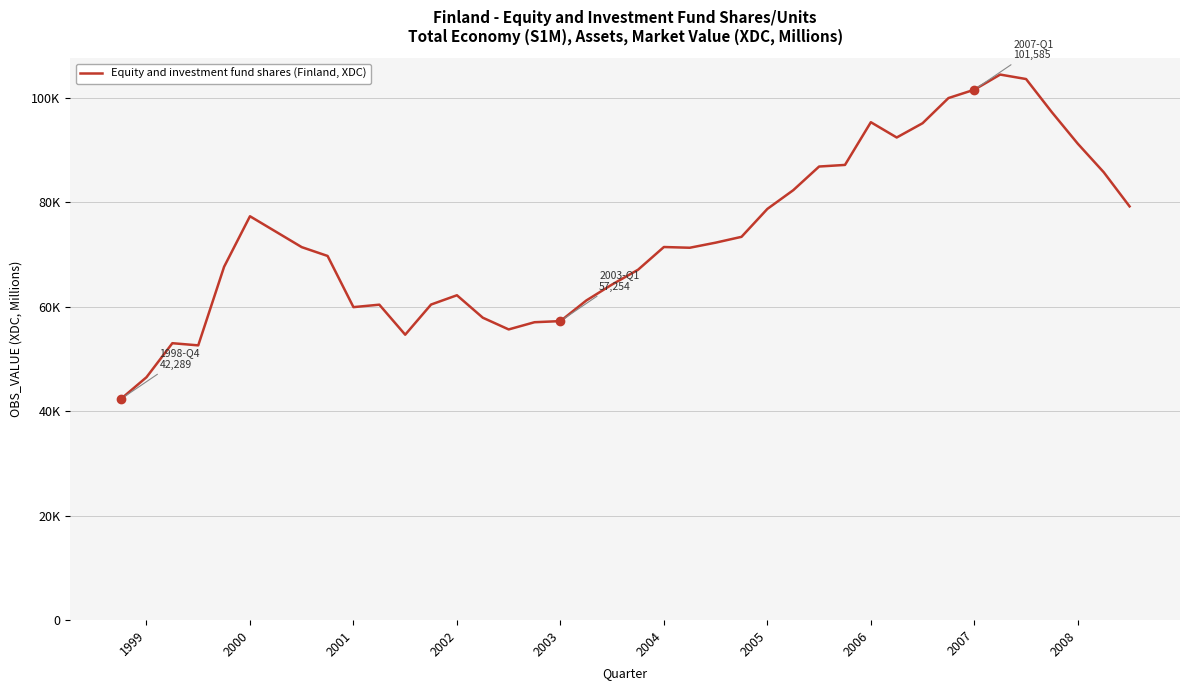

Rank the categories by value from highest to lowest.

34, 35, 33, 32, 36, 29, 31, 30, 37, 28, 27, 38, 26, 39, 25, 2004, 2005, 24, 23, 21, 2006, 22, 2007, 2003, 20, 19, 13, 18, 12, 10, 2008, 14, 17, 16, 15, 11, 2001, 2002, 2000, 1999